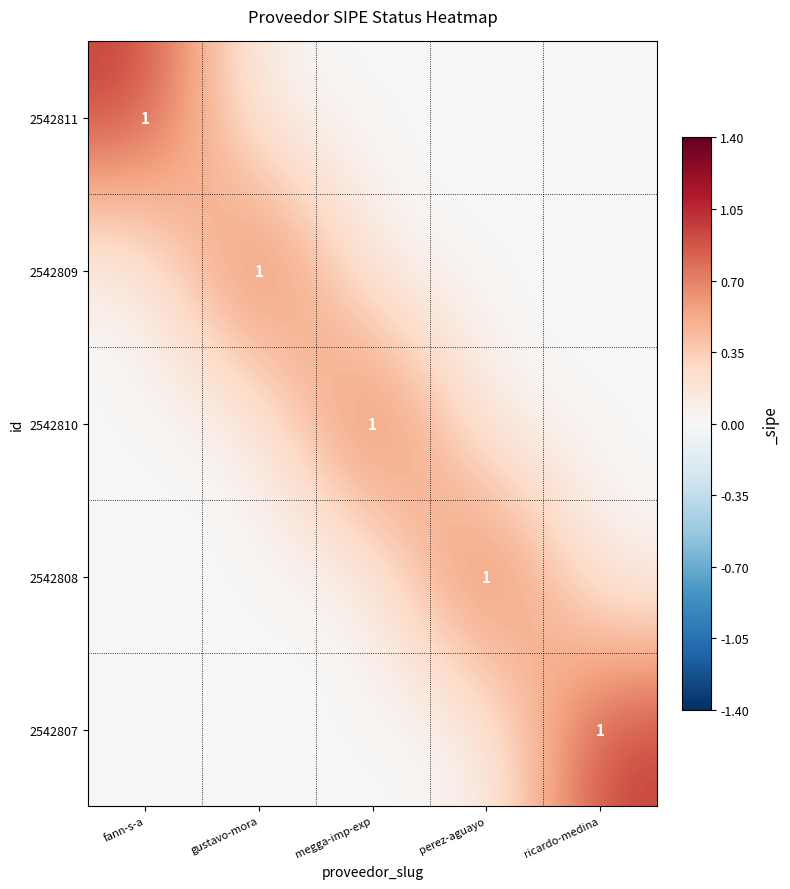

What value does the 2542811 series have at fann-s-a?

1